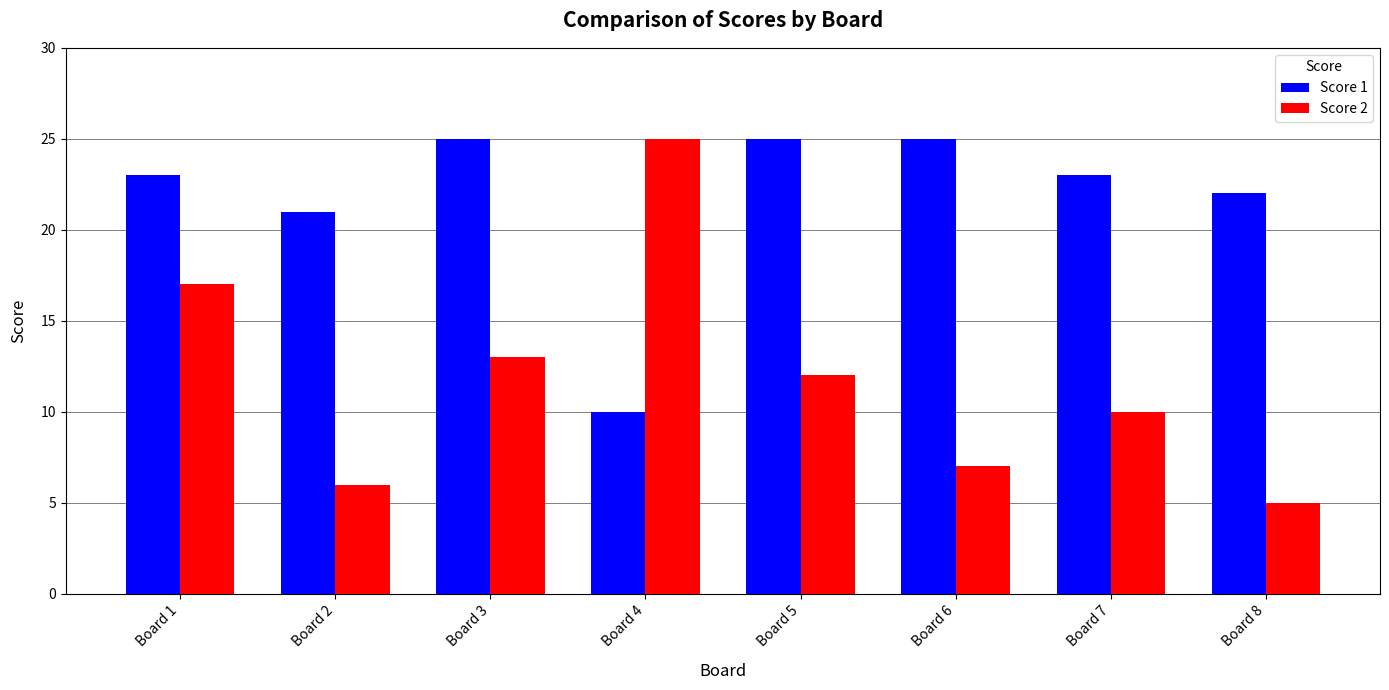

Reading left to right, list all the values displayed in this chart.

Score 1: Board 1=23	Board 2=21	Board 3=25	Board 4=10	Board 5=25	Board 6=25	Board 7=23	Board 8=22
Score 2: Board 1=17	Board 2=6	Board 3=13	Board 4=25	Board 5=12	Board 6=7	Board 7=10	Board 8=5